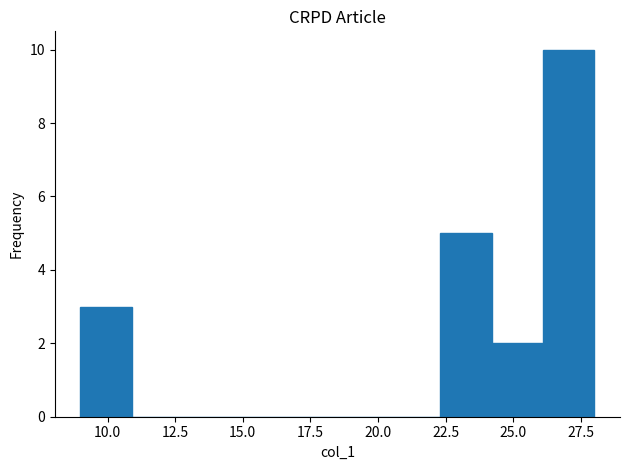

Read against the x-axis, roughly where is the centre of the tallest bar?

27.0